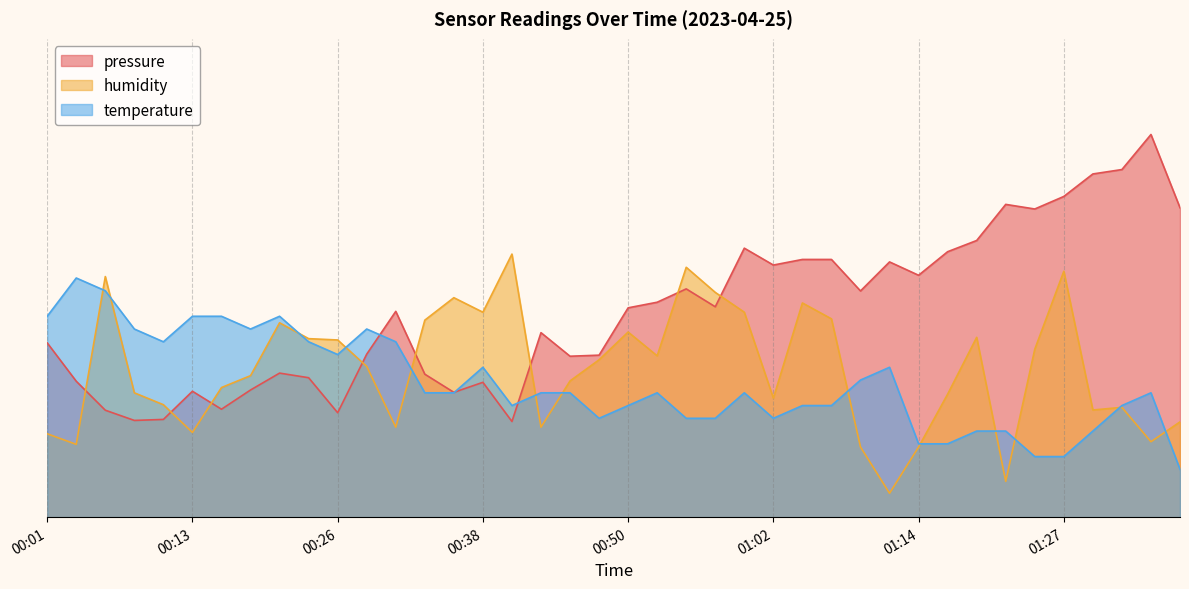

Between which two adjacent categories do humidity and temperature first intersect?

00:04 and 00:06